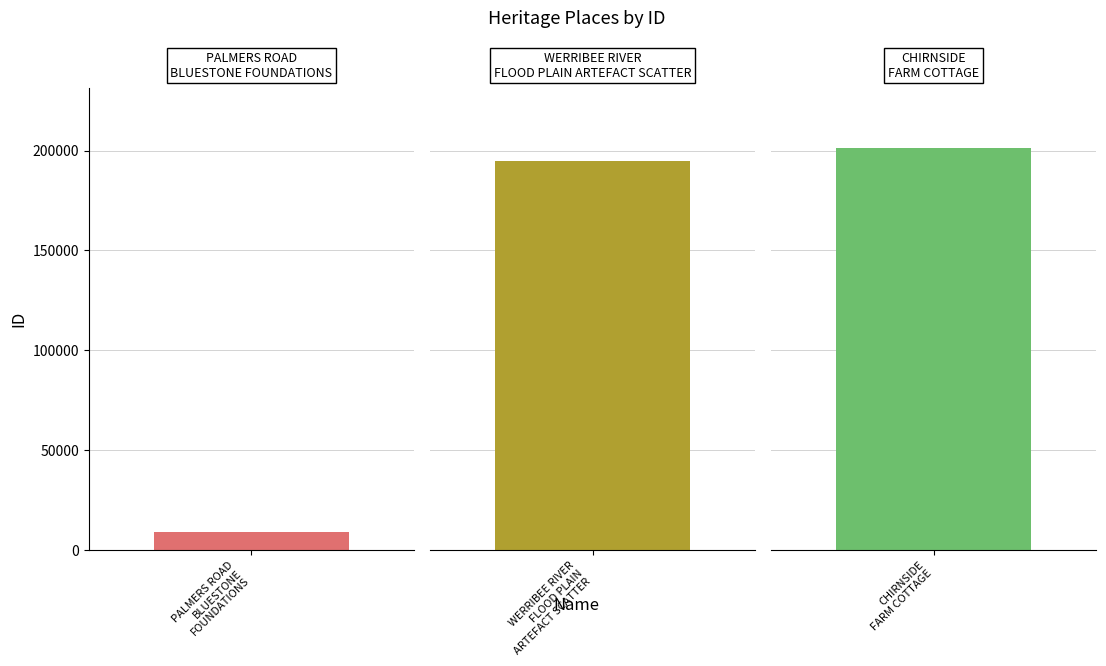

What is the approximate value at PALMERS ROAD BLUESTONE FOUNDATIONS?

8847